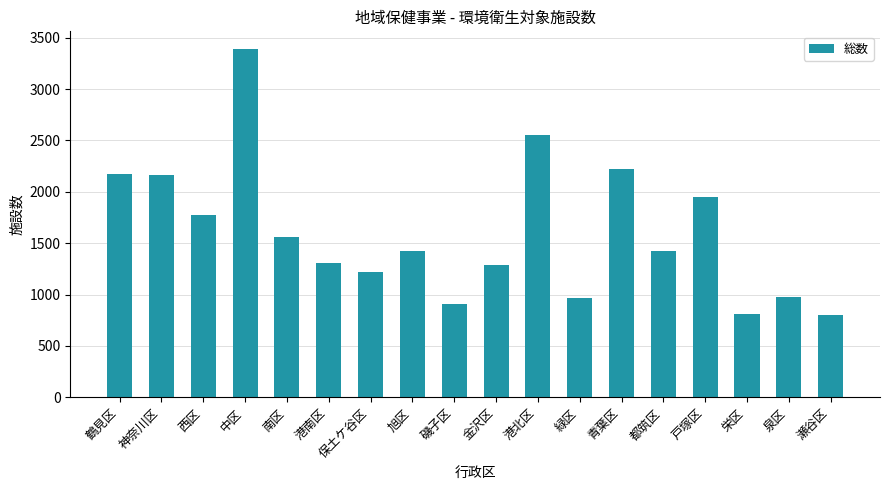

How many distinct data groups are displayed?

1